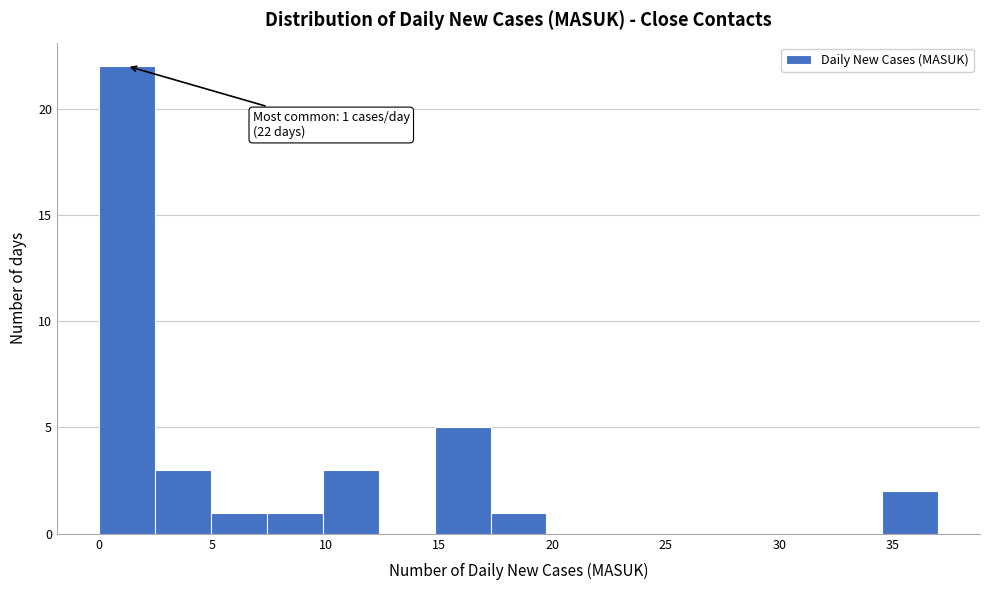

Which range on the x-axis has the tallest bar?

0.0 to 2.5